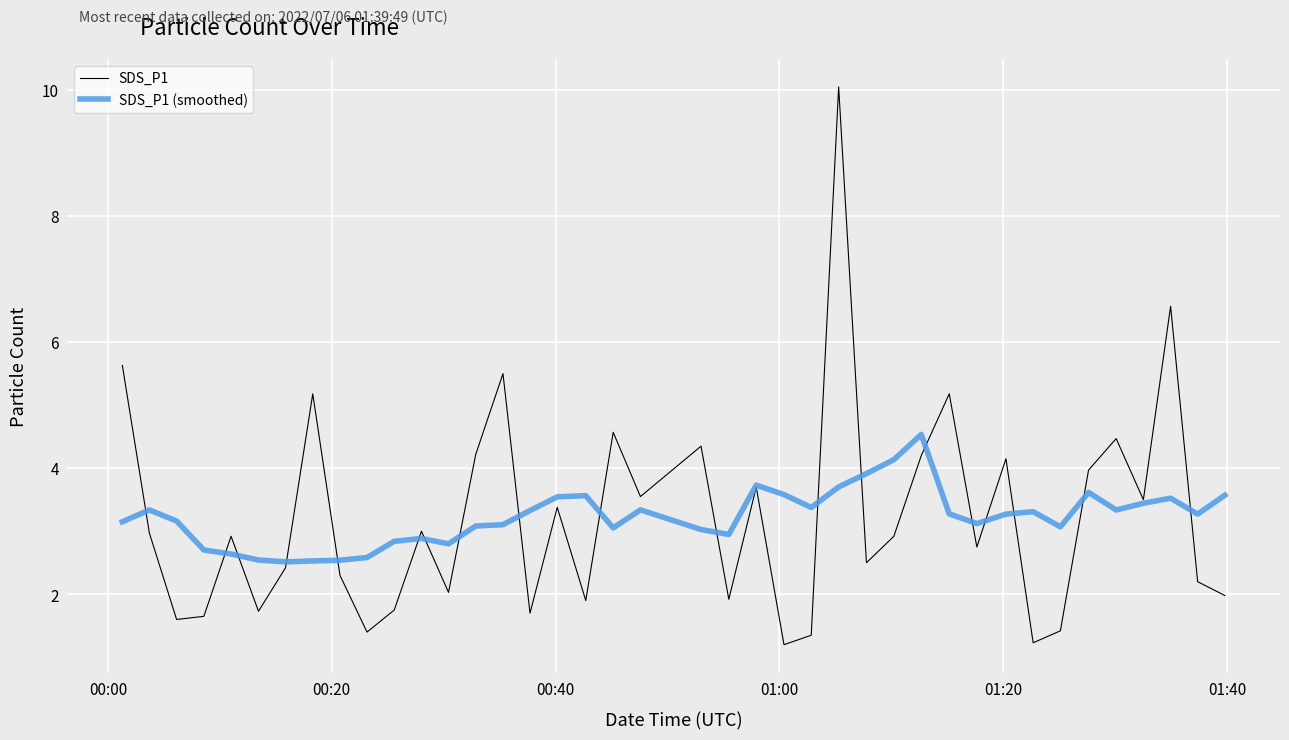

Which series has the widest spread of values?

SDS_P1